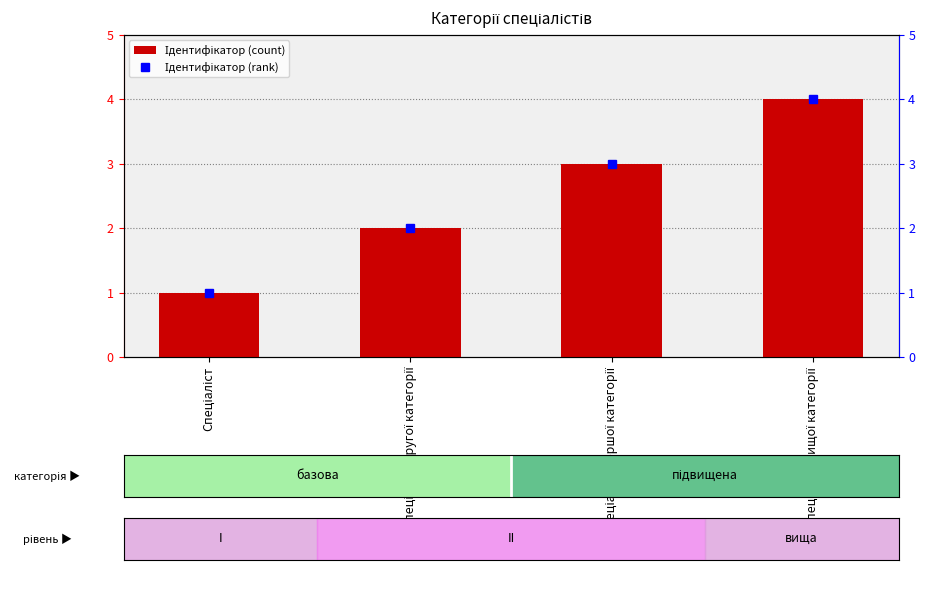

How many values are between 2 and 4?

3